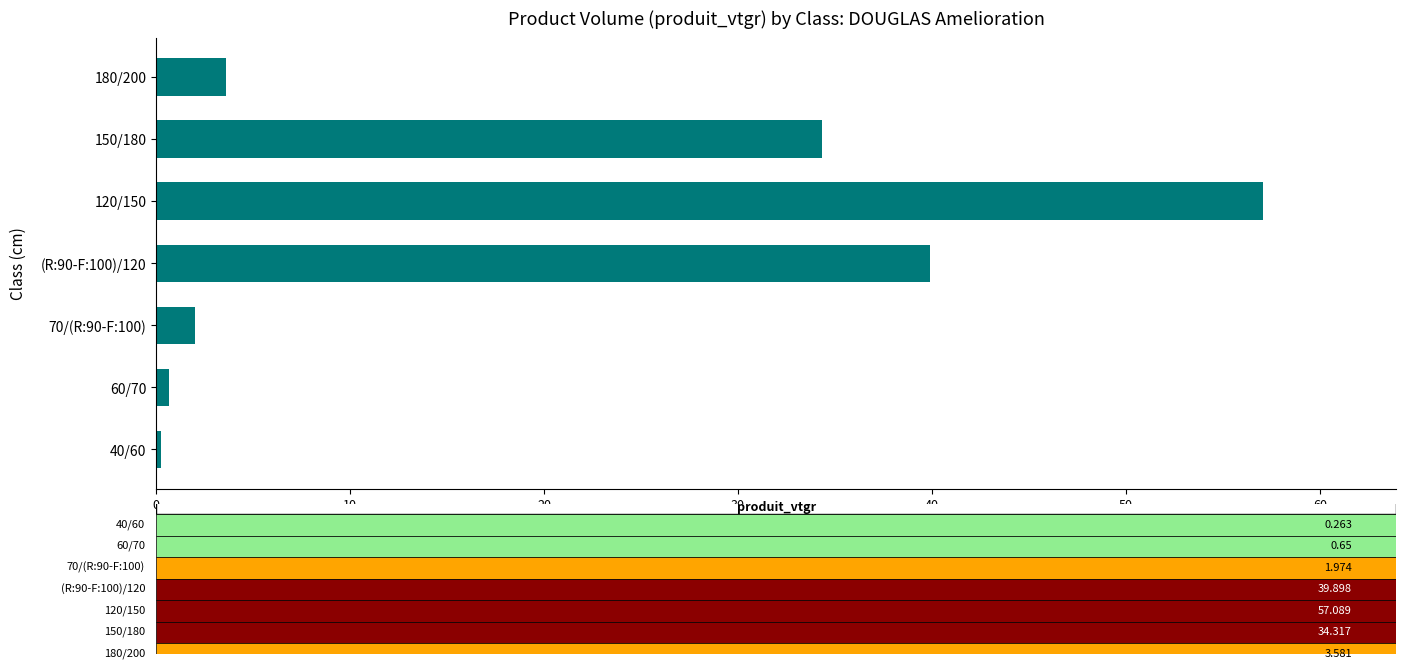

The value at 150/180 is 13.4. True or false?

False